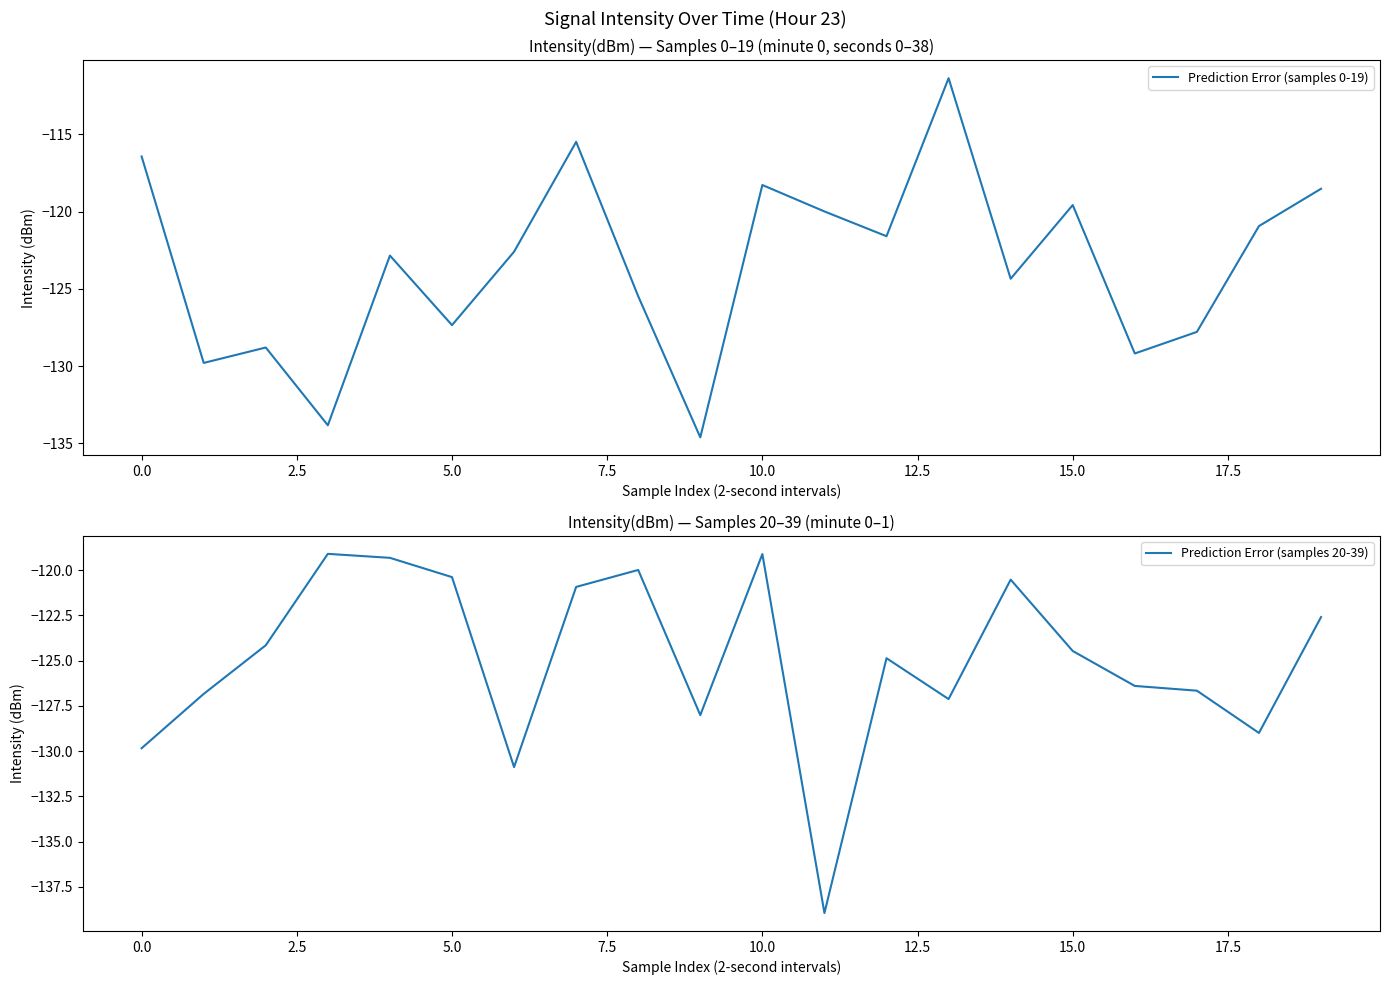

What is the value of the Prediction Error (samples 0-19) point at the 15th from the left?

-124.3